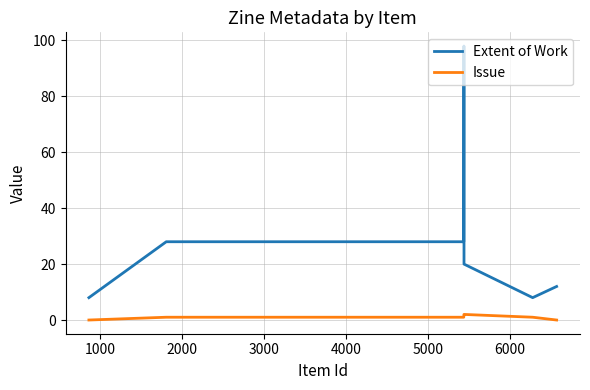

What is the minimum value for Extent of Work?

8